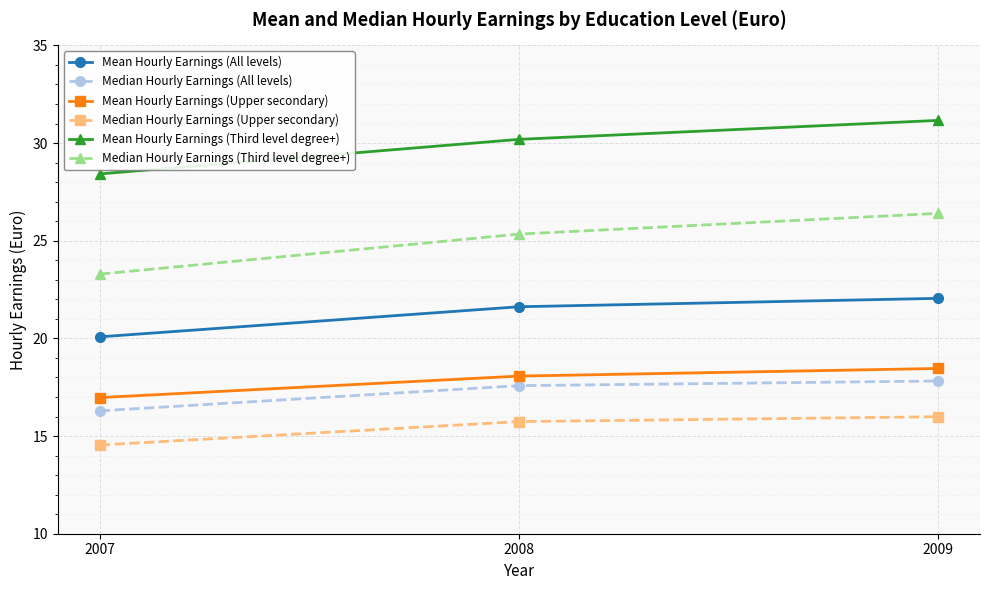

Reading left to right, extract all data points from this chart.

Mean Hourly Earnings (All levels): 2007=20.1	2008=21.6	2009=22.1
Median Hourly Earnings (All levels): 2007=16.3	2008=17.6	2009=17.8
Mean Hourly Earnings (Upper secondary): 2007=17.0	2008=18.1	2009=18.5
Median Hourly Earnings (Upper secondary): 2007=14.5	2008=15.7	2009=16.0
Mean Hourly Earnings (Third level degree+): 2007=28.4	2008=30.2	2009=31.2
Median Hourly Earnings (Third level degree+): 2007=23.3	2008=25.3	2009=26.4